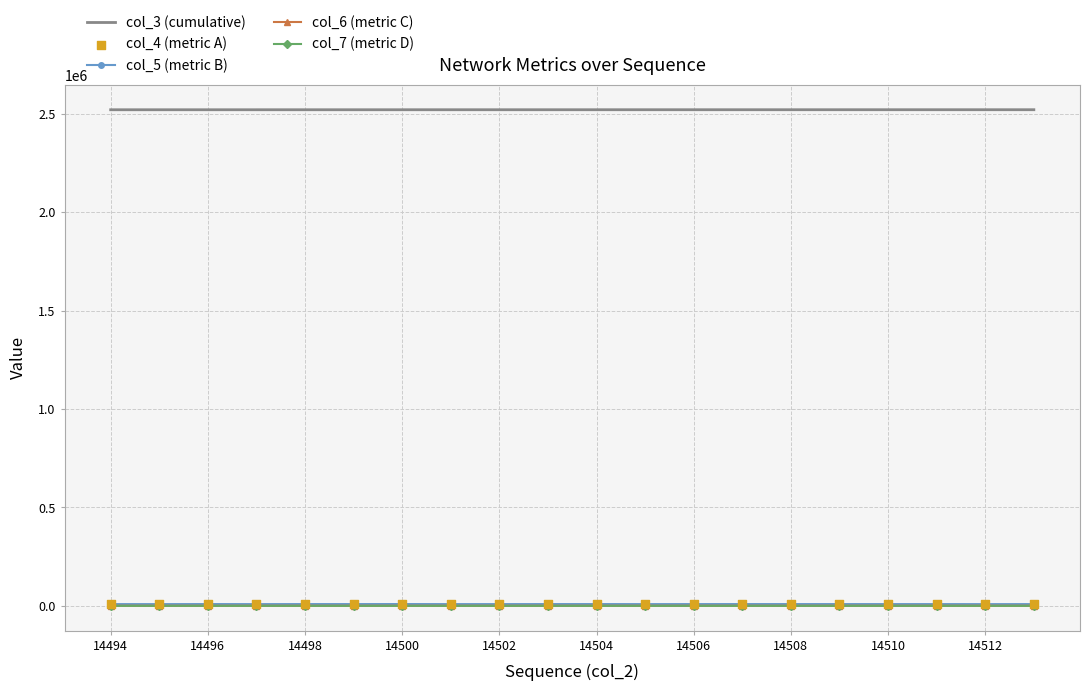

Is the value of col_3 (cumulative) at 14508 greater than the value of col_6 (metric C) at 14508?

Yes